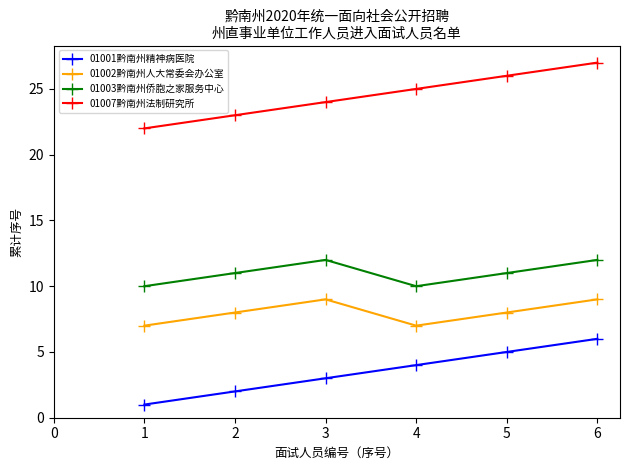

What is the difference between the maximum and minimum values in the 01003黔南州侨胞之家服务中心 series?

2